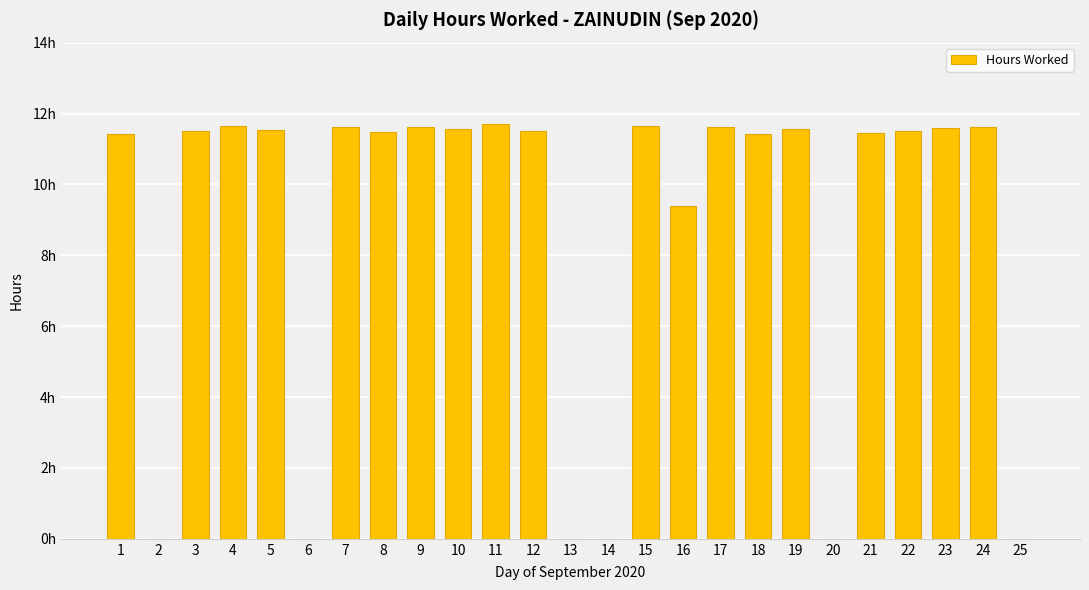

At which label does the data first exceed 11?

1